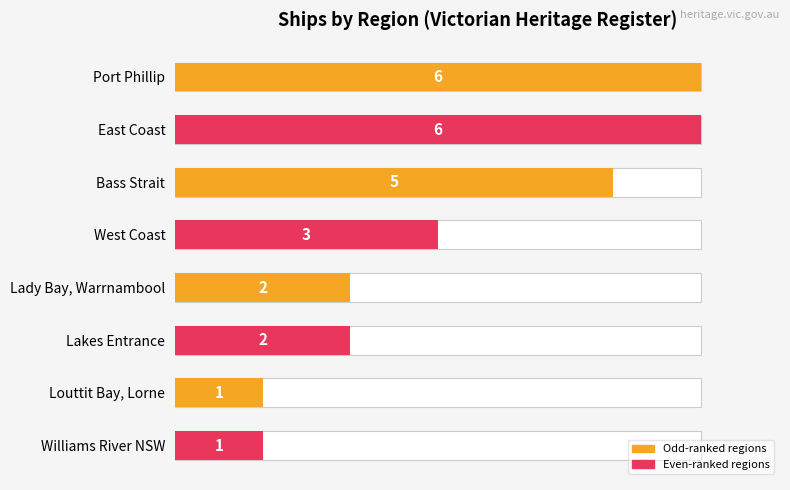

Does the chart contain stacked bars?

No